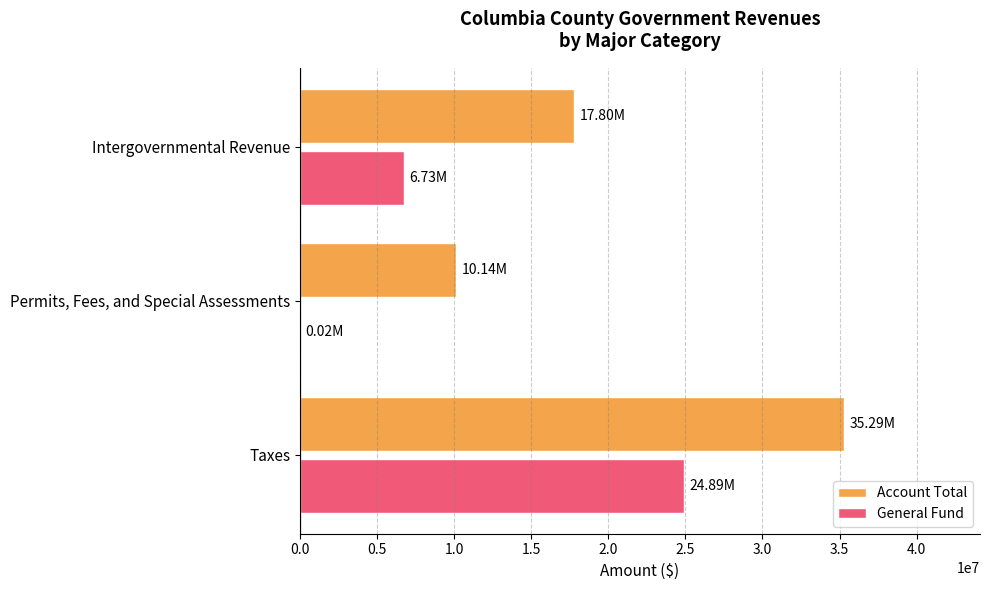

Which series changed the most between Permits, Fees, and Special Assessments and Intergovernmental Revenue?

Account Total